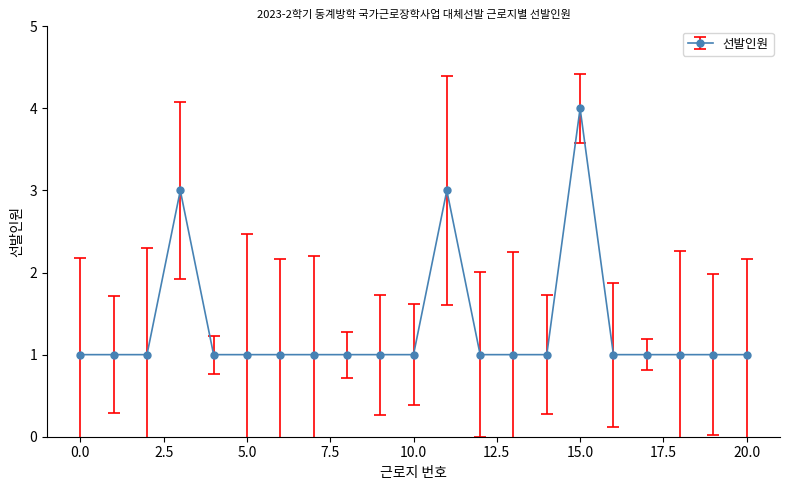

True or false: the data has more than 0 interior local peaks.

True